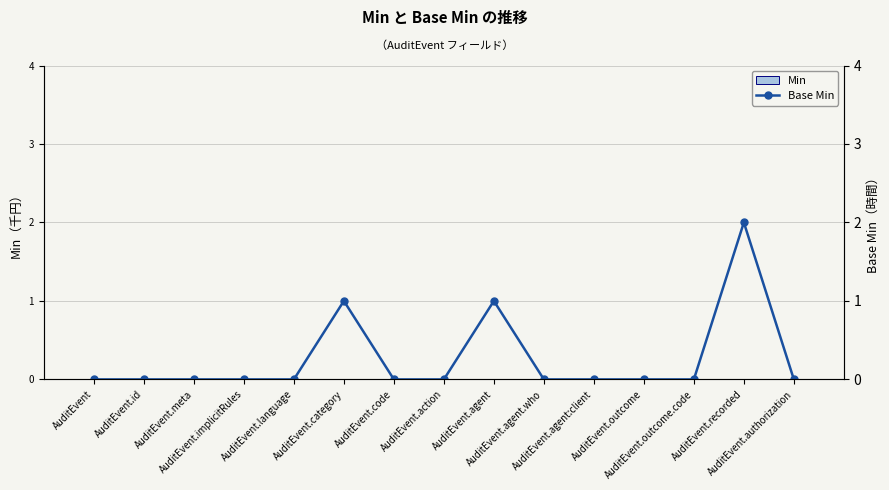

What is the label of the 2nd bar from the right?

AuditEvent.recorded